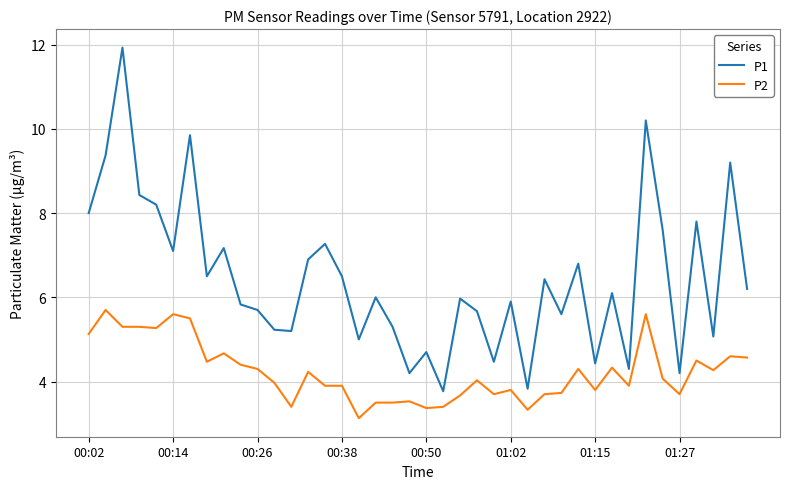

Rank the series by their maximum value, from lowest to highest.

P2, P1